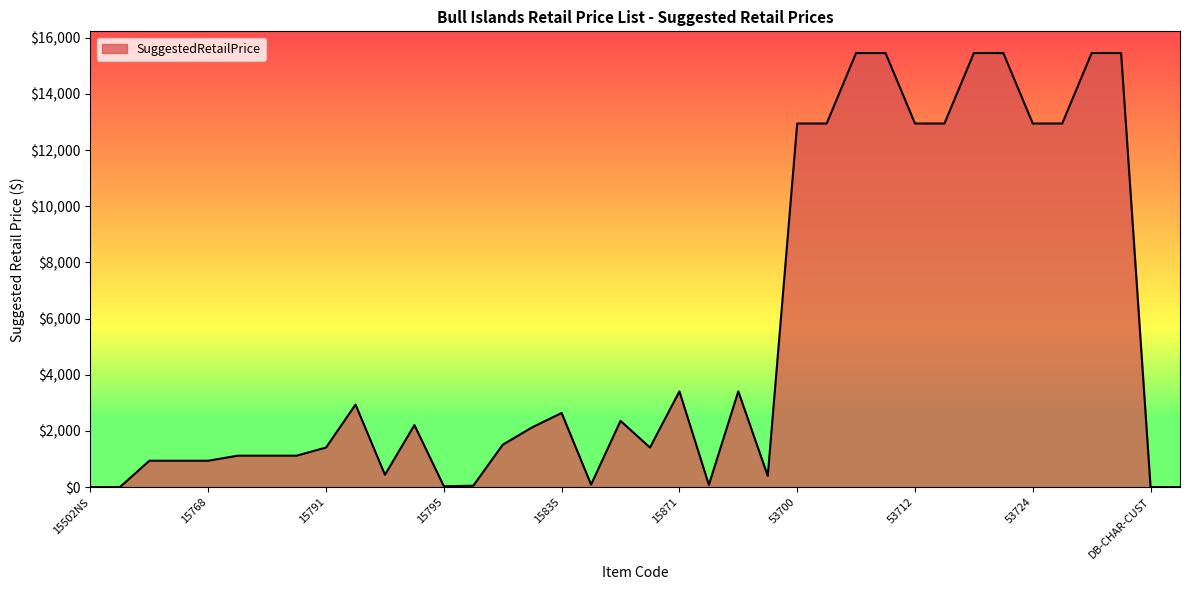

Does the chart display data point markers on the line(s)?

No